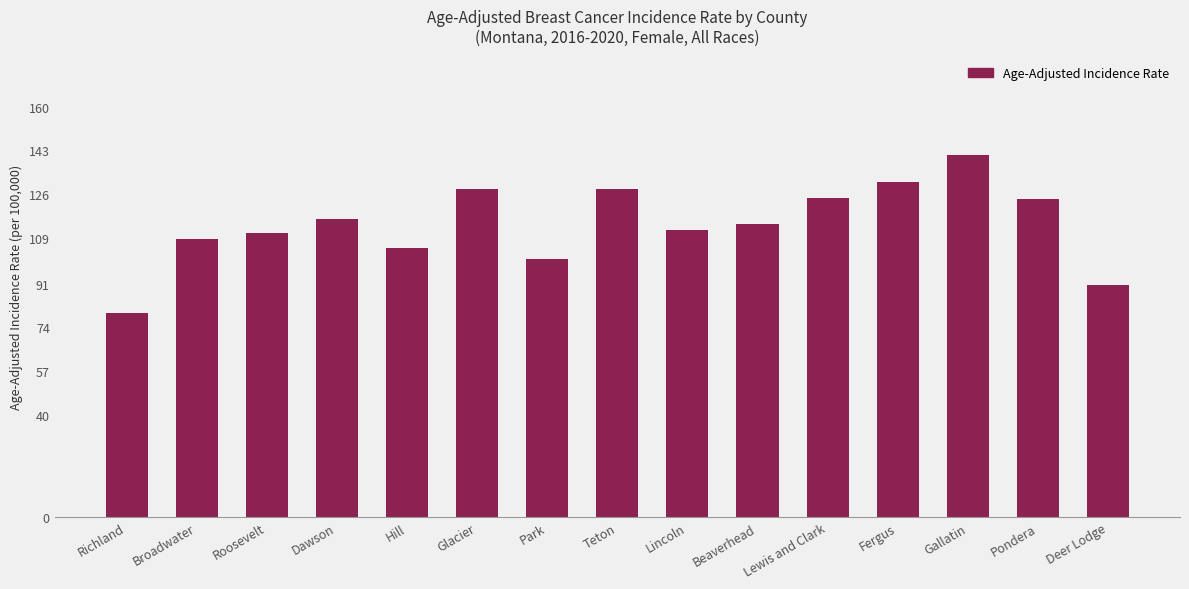

Which label corresponds to the smallest value in the chart?

Richland